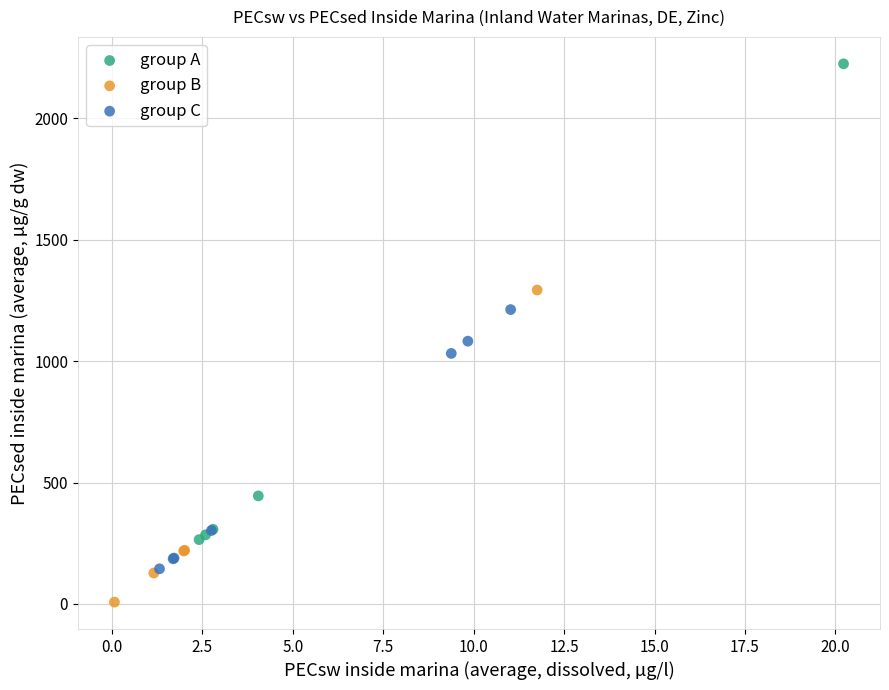

Which series has the widest spread of Y values?

group A